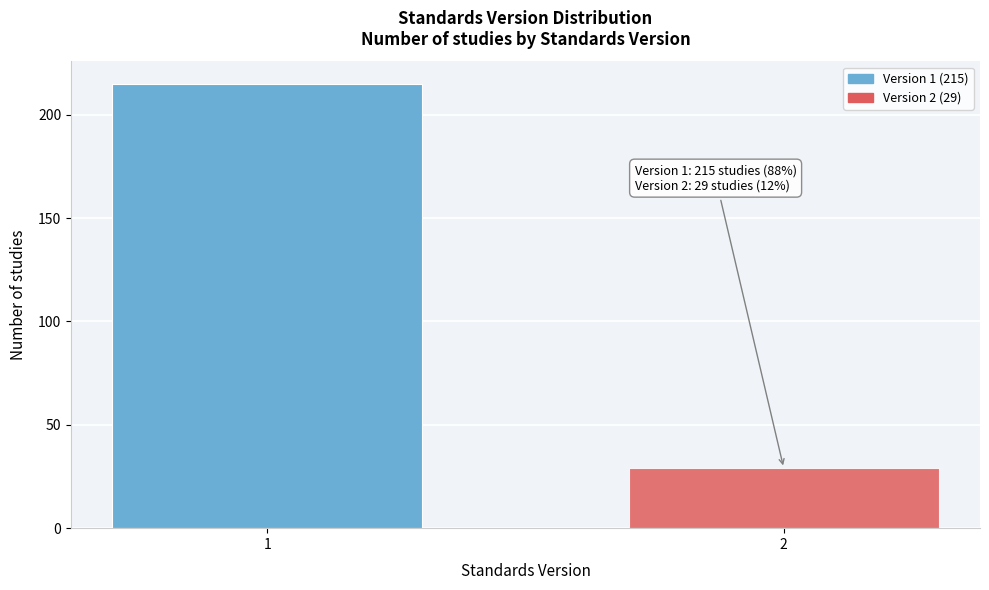

Reading left to right, what are all the values shown in this chart?

215	29